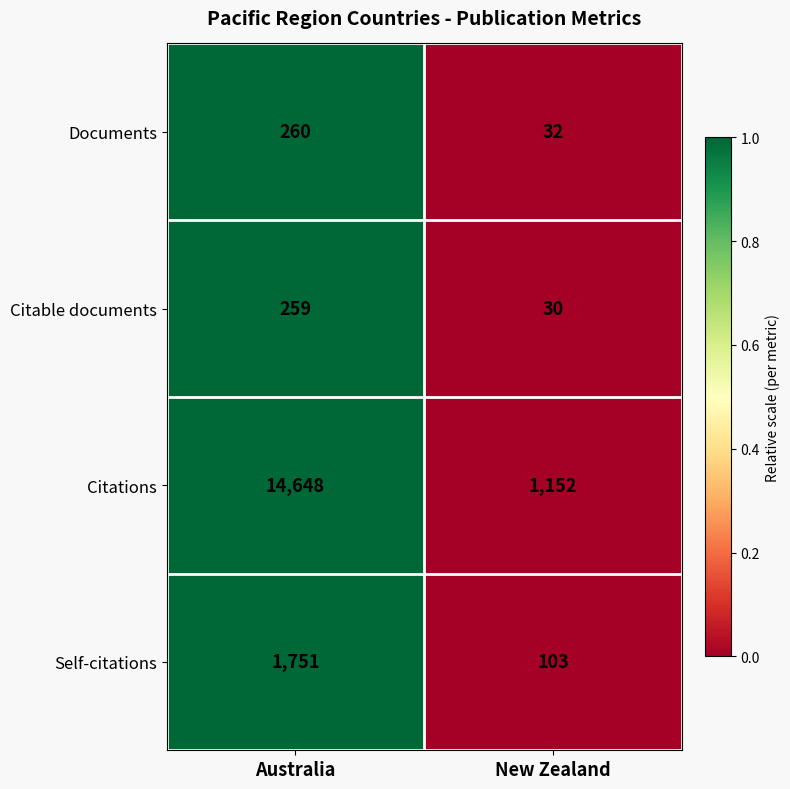

Rank the series at New Zealand from lowest to highest value.

Citable documents, Documents, Self-citations, Citations